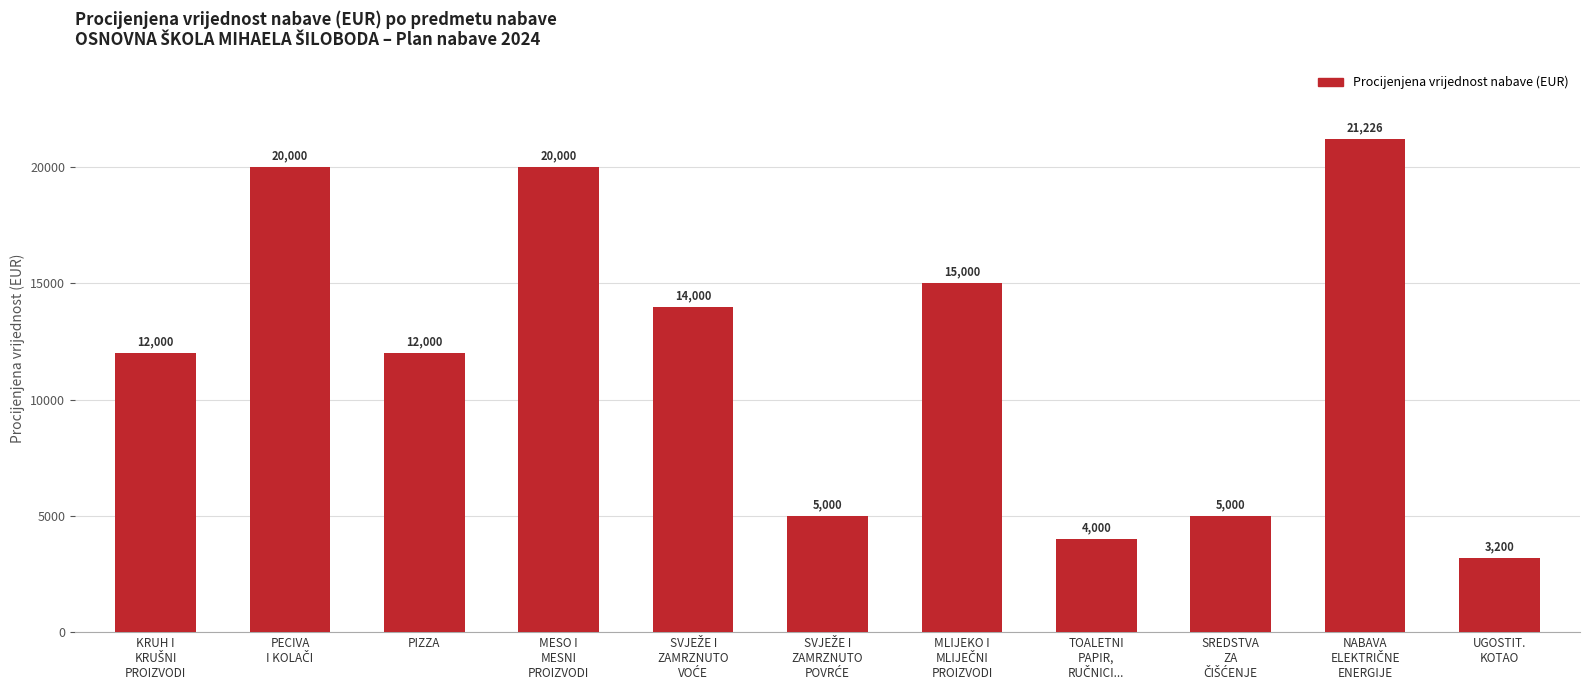

What is the average value?

11947.8